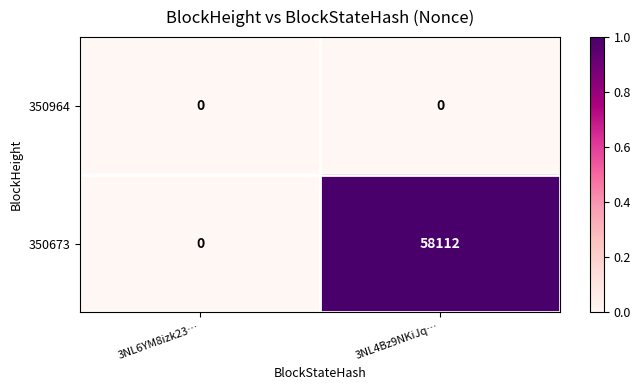

Which series has the largest total across all categories?

350673